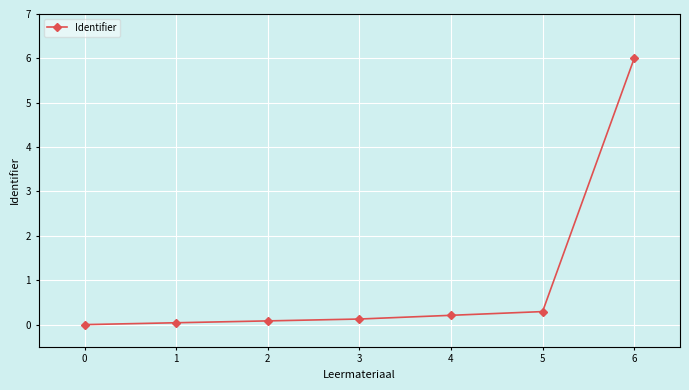

True or false: there are more than 2 points higher than both neighbors.

False